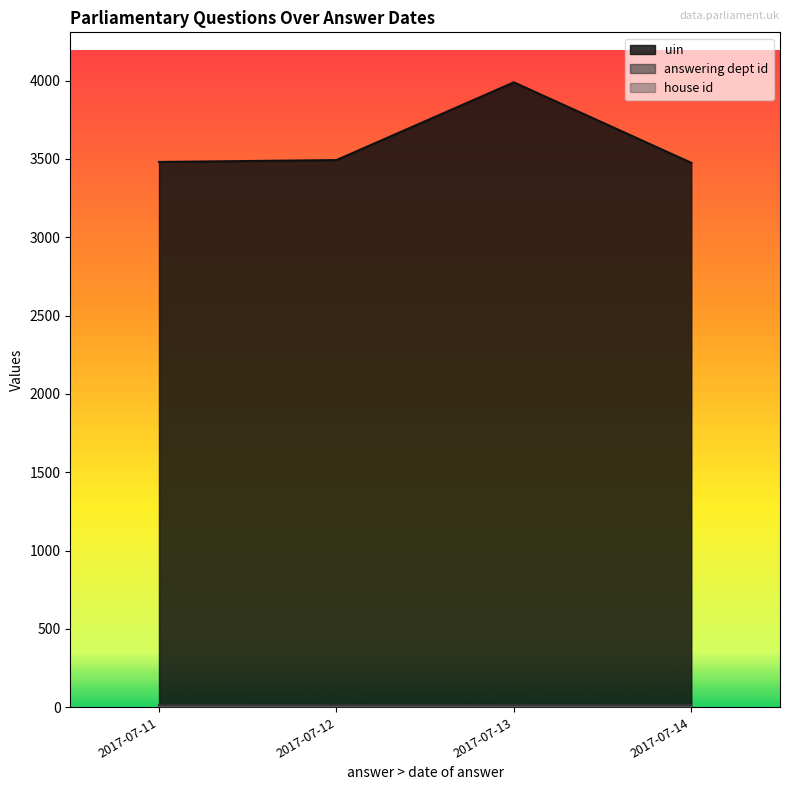

What is the value of the answering dept id point at the 1st from the left?

16